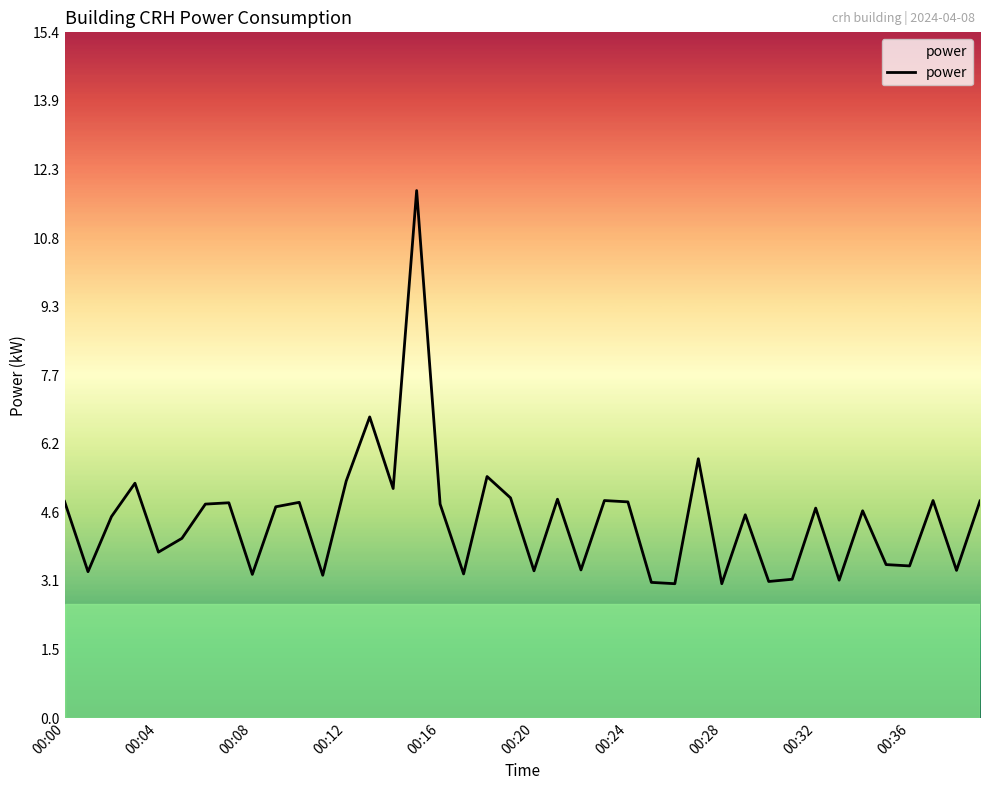

What is the greatest value displayed?

11.9